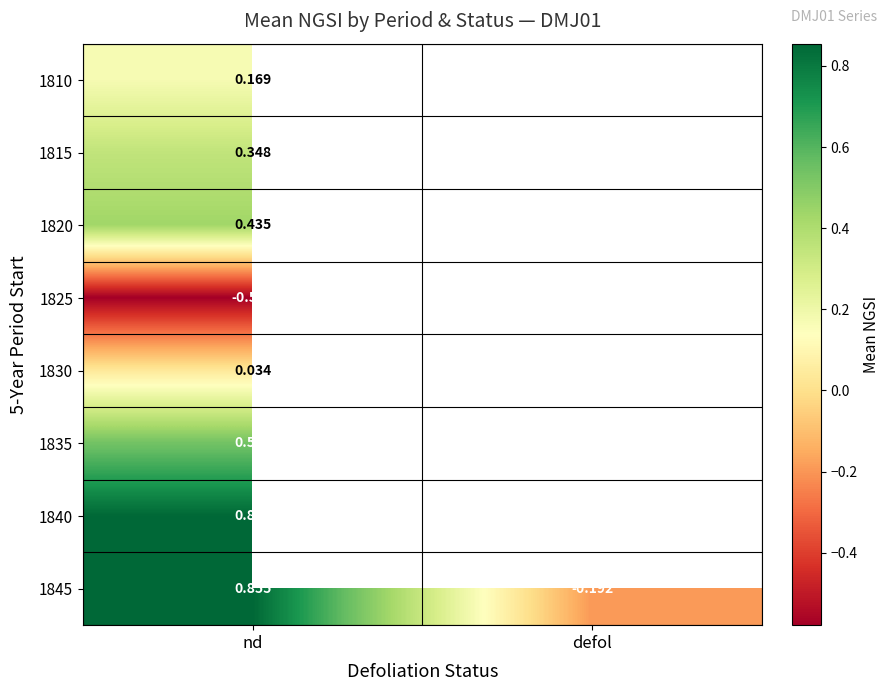

Between defol and nd, which is larger?

nd